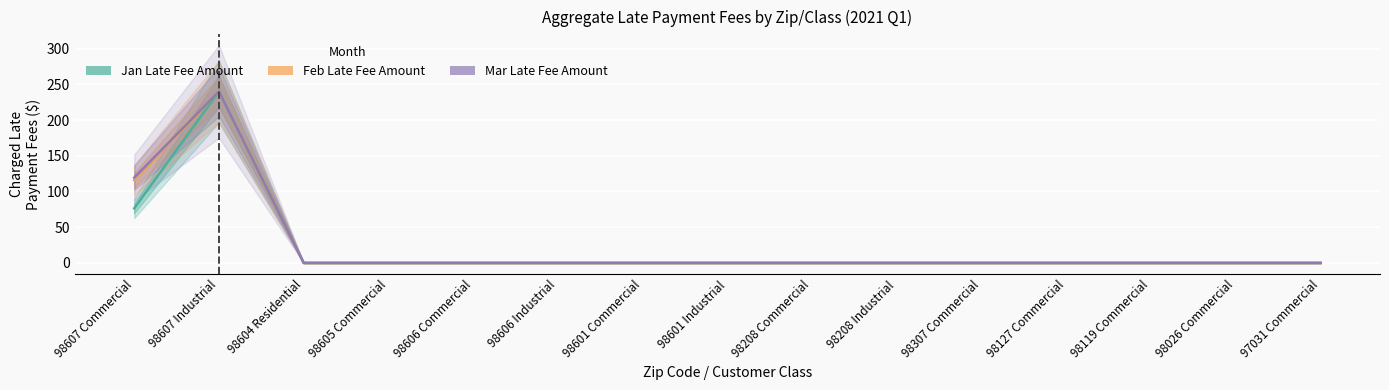

At how many categories does at least one series exceed 86?

2